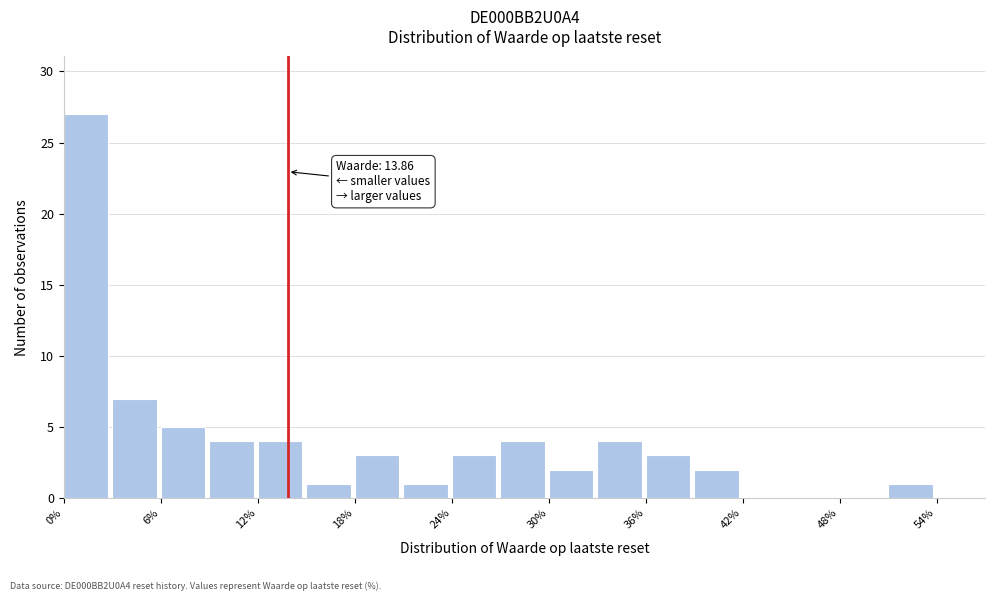

Read against the x-axis, roughly where is the centre of the tallest bar?

1